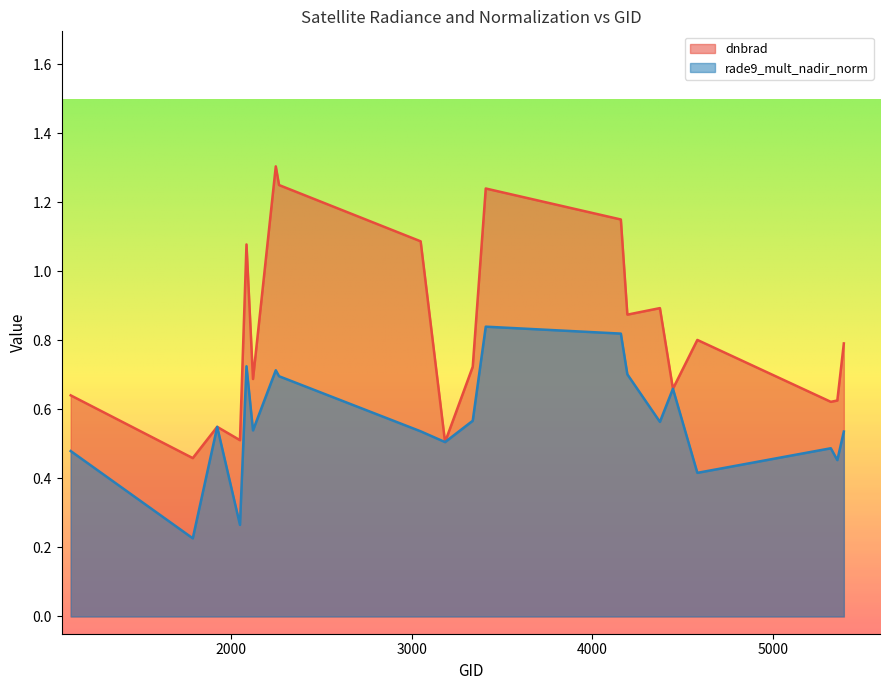

Reading left to right, transcribe all the data shown in this chart.

dnbrad: 0.6	0.5	0.5	0.5	1.1	0.7	1.3	1.2	1.1	0.5	0.7	1.2	1.2	0.9	0.9	0.7	0.8	0.6	0.6	0.8
rade9_mult_nadir_norm: 0.5	0.2	0.5	0.3	0.7	0.5	0.7	0.7	0.5	0.5	0.6	0.8	0.8	0.7	0.6	0.7	0.4	0.5	0.5	0.5